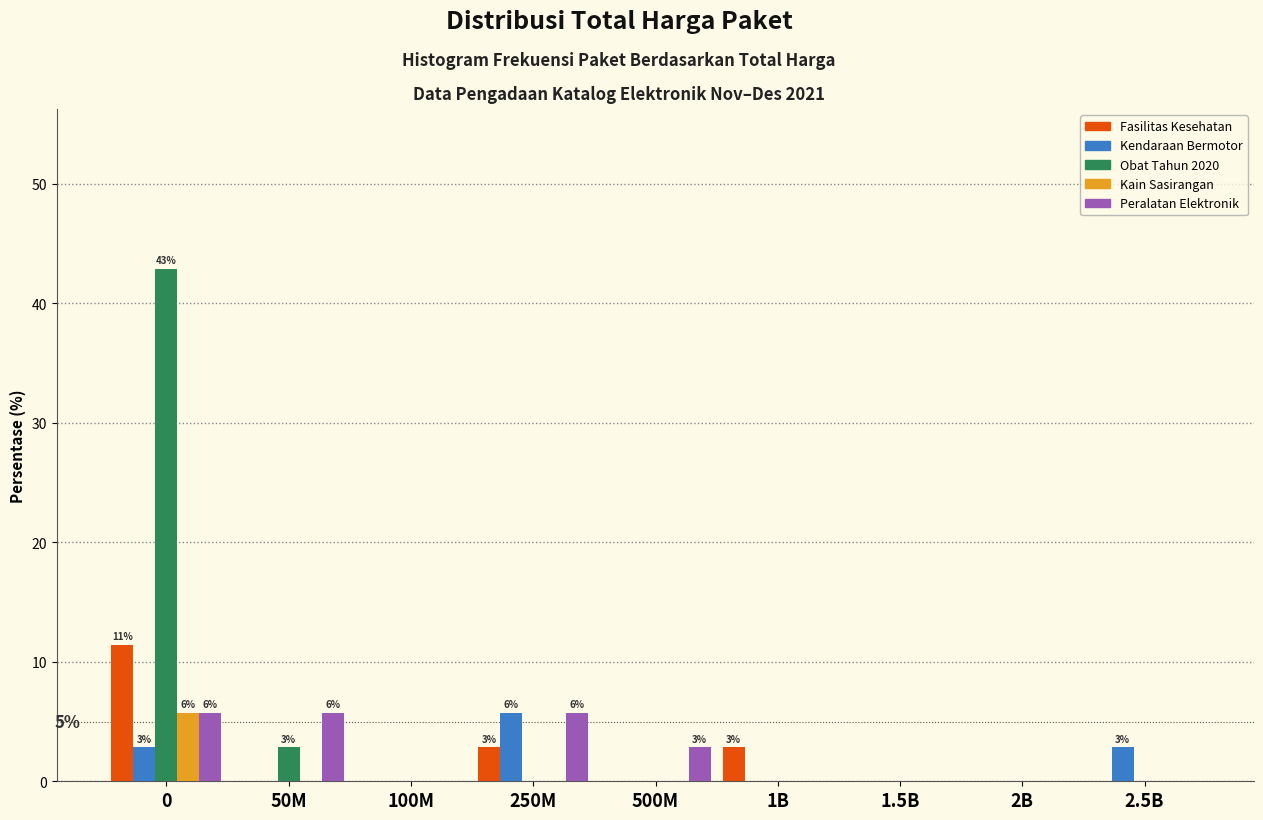

What is the sum of all Peralatan Elektronik values?

20.0